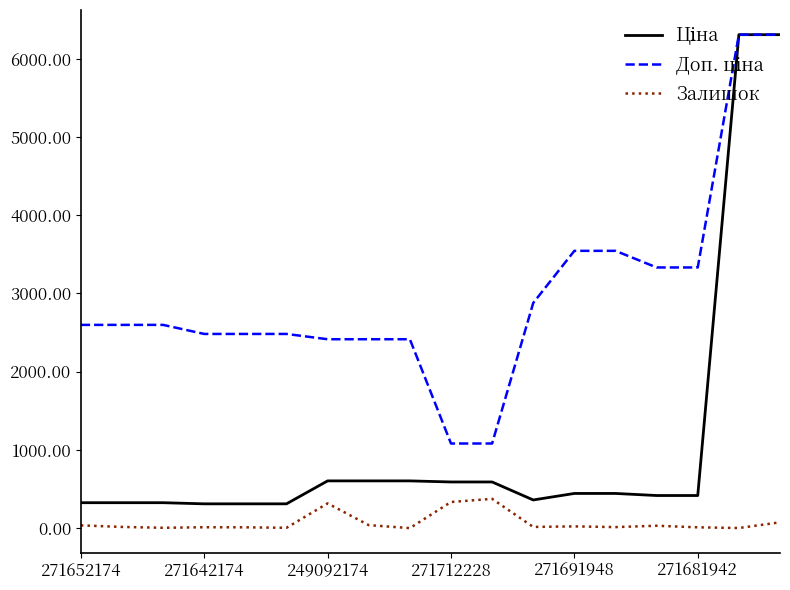

Does the chart have visible grid lines?

No